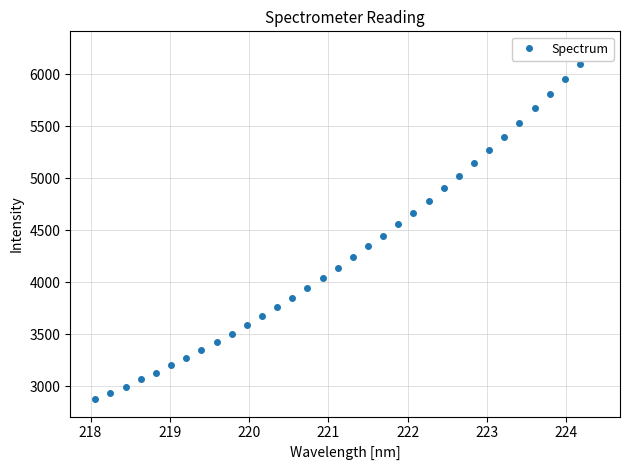

How many data points does each series have?

34